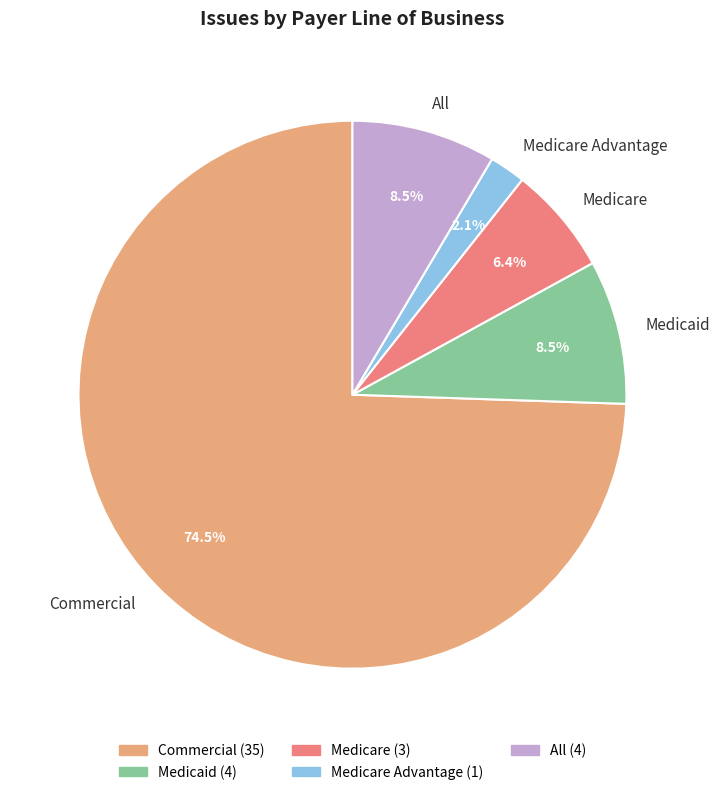

To the nearest percent, what is the combined percentage of Commercial and All?

83%